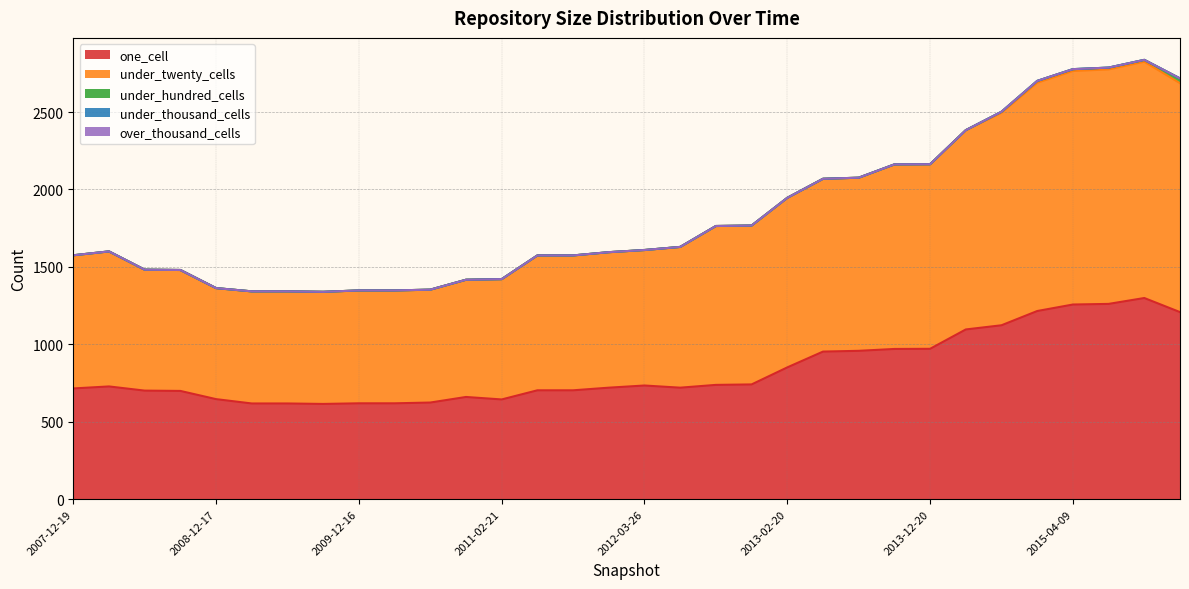

How many interior local valleys does the under_twenty_cells series have?

1